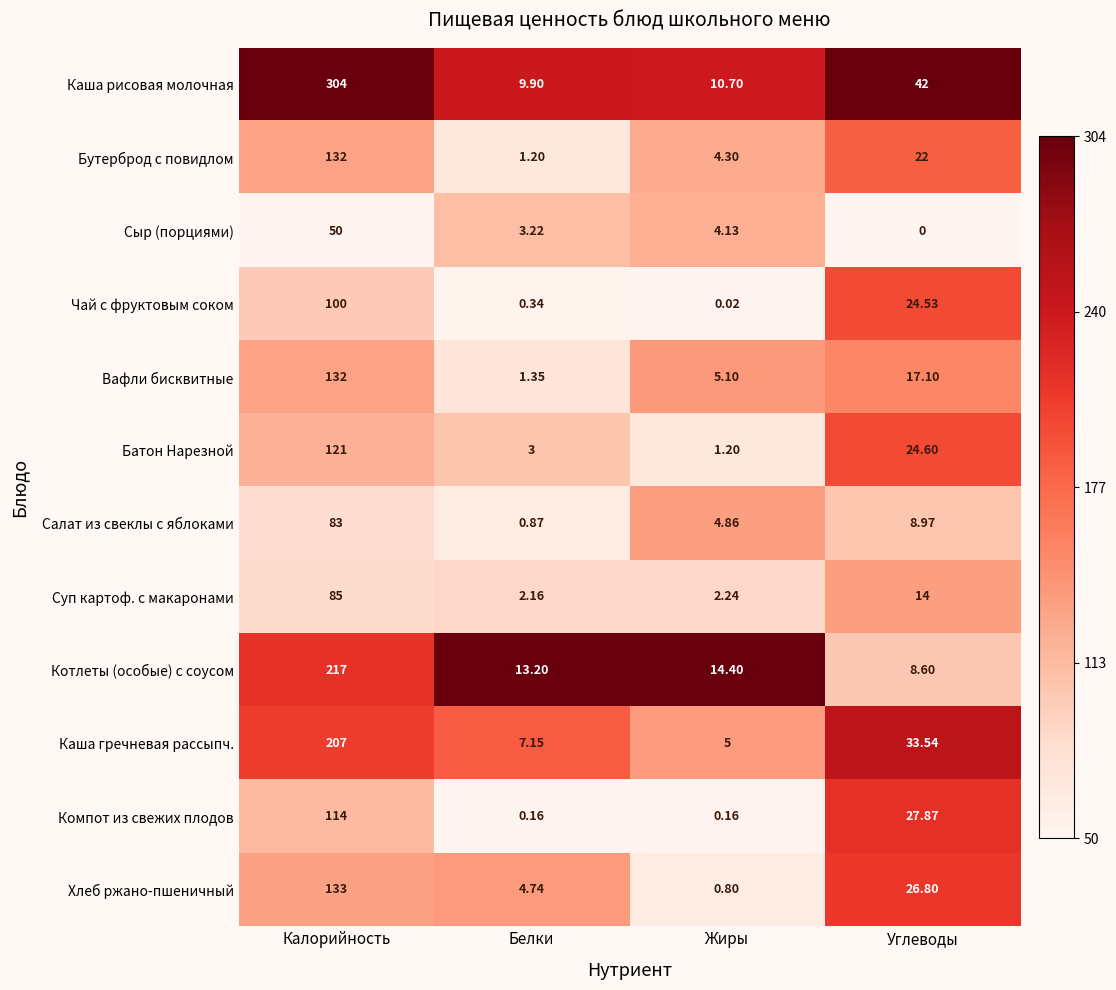

Which series has the largest total across all categories?

Каша рисовая молочная